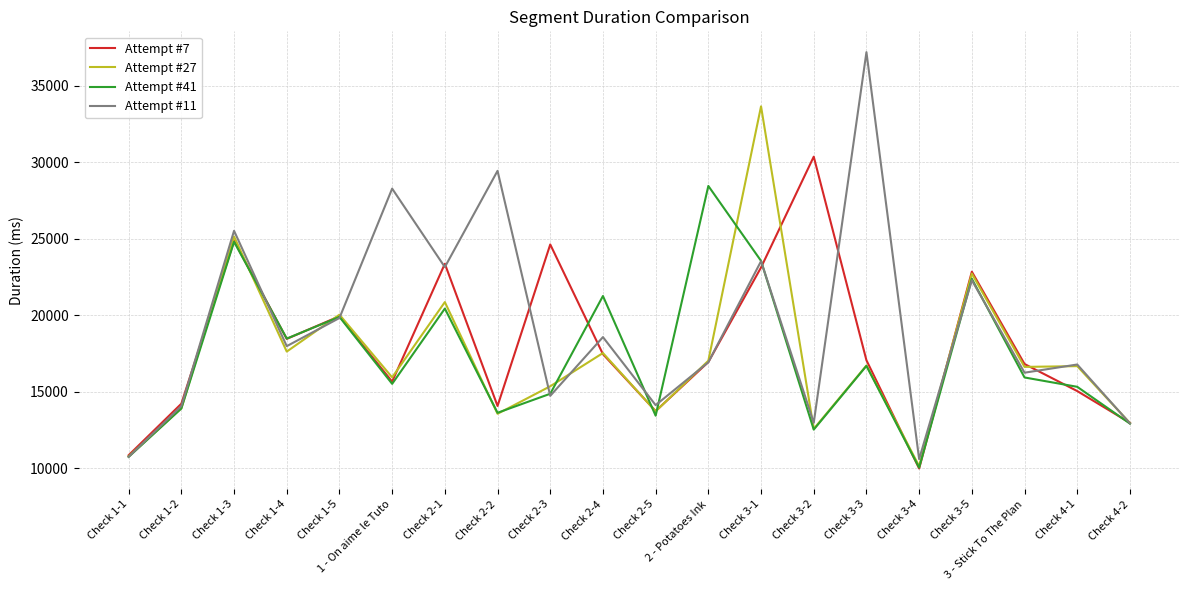

Which category has the highest value in the Attempt #7 series?

Check 3-2